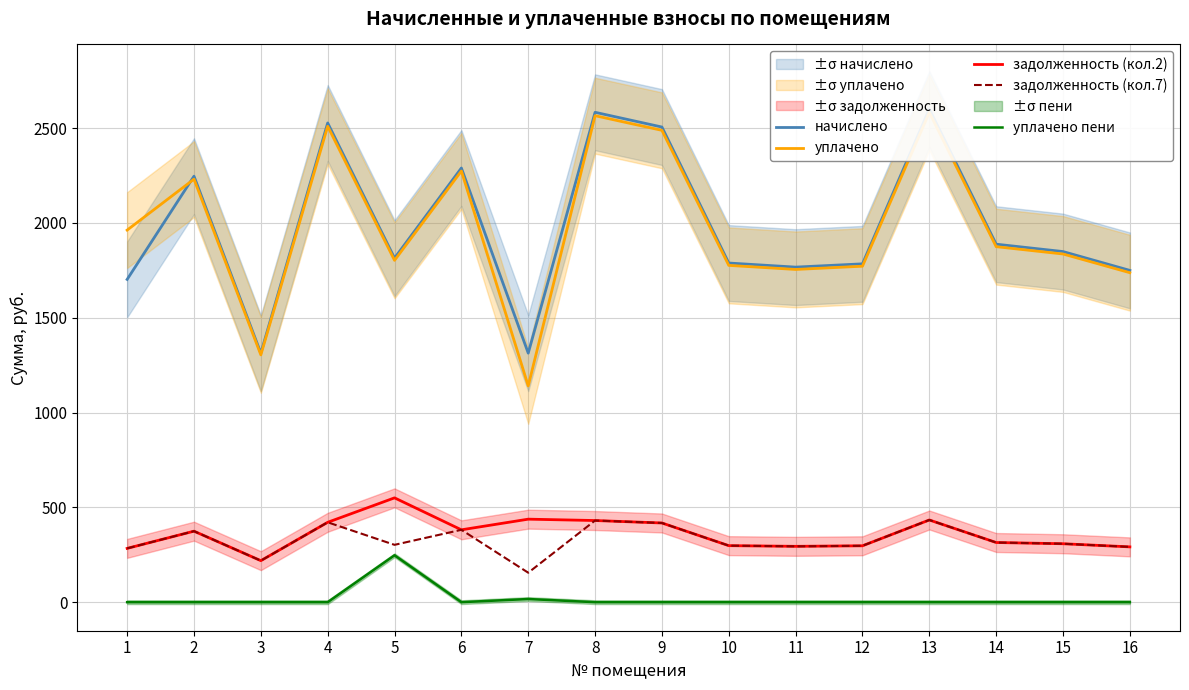

Which has a higher value, 12 or 6?

6